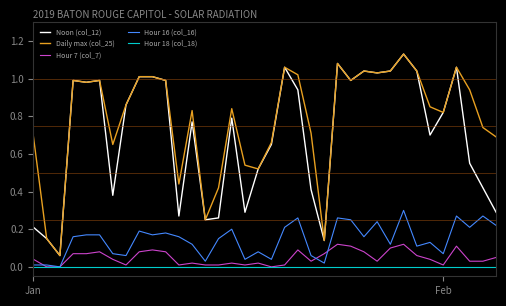

How many lines are shown in the chart?

5